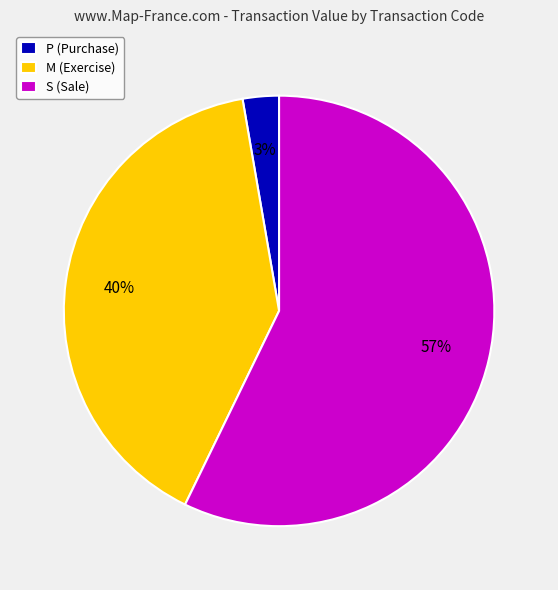

Which category has the biggest portion of the pie?

S (Sale)